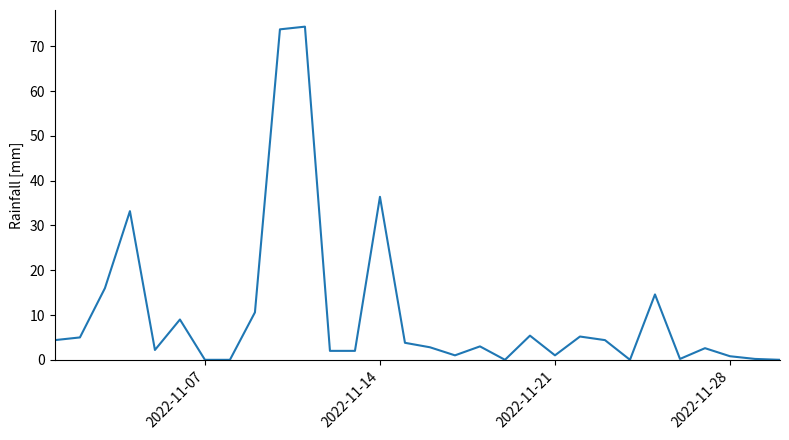

What is the difference between the maximum and minimum values?

74.4